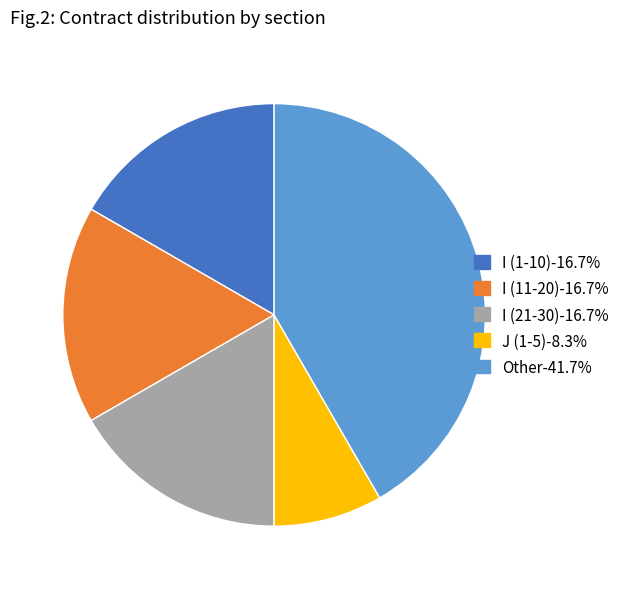

Does I (21-30)-16.7% represent more than half of the total?

No